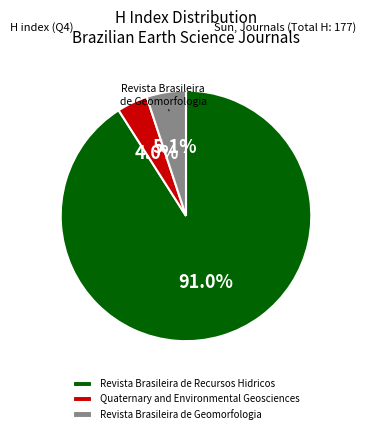

To the nearest percent, what is the combined percentage of Revista Brasileira de Recursos Hidricos and Quaternary and Environmental Geosciences?

95%